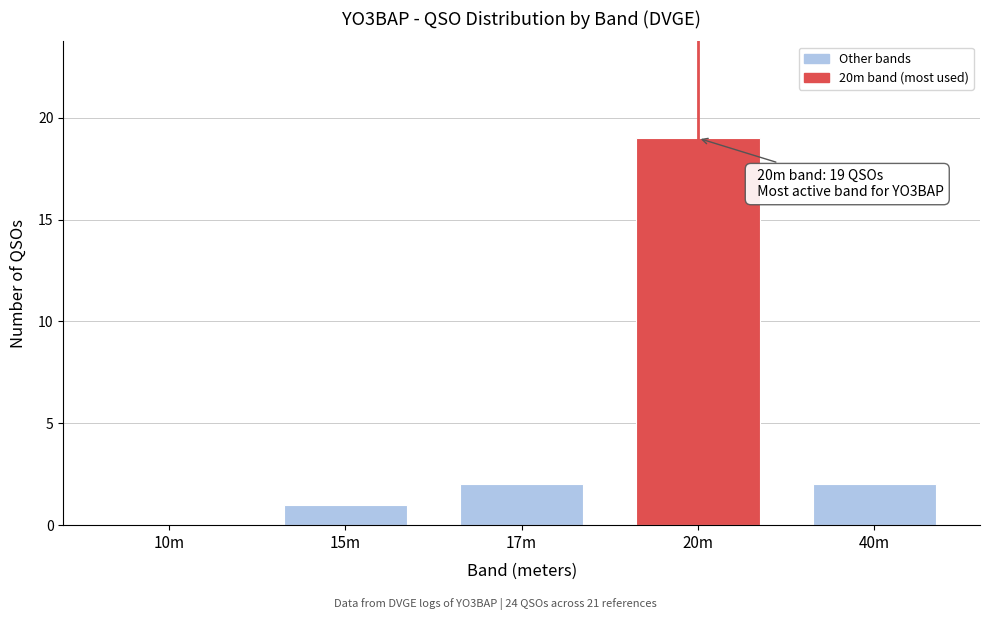

Reading left to right, extract all data points from this chart.

10m=0	15m=1	17m=2	20m=19	40m=2